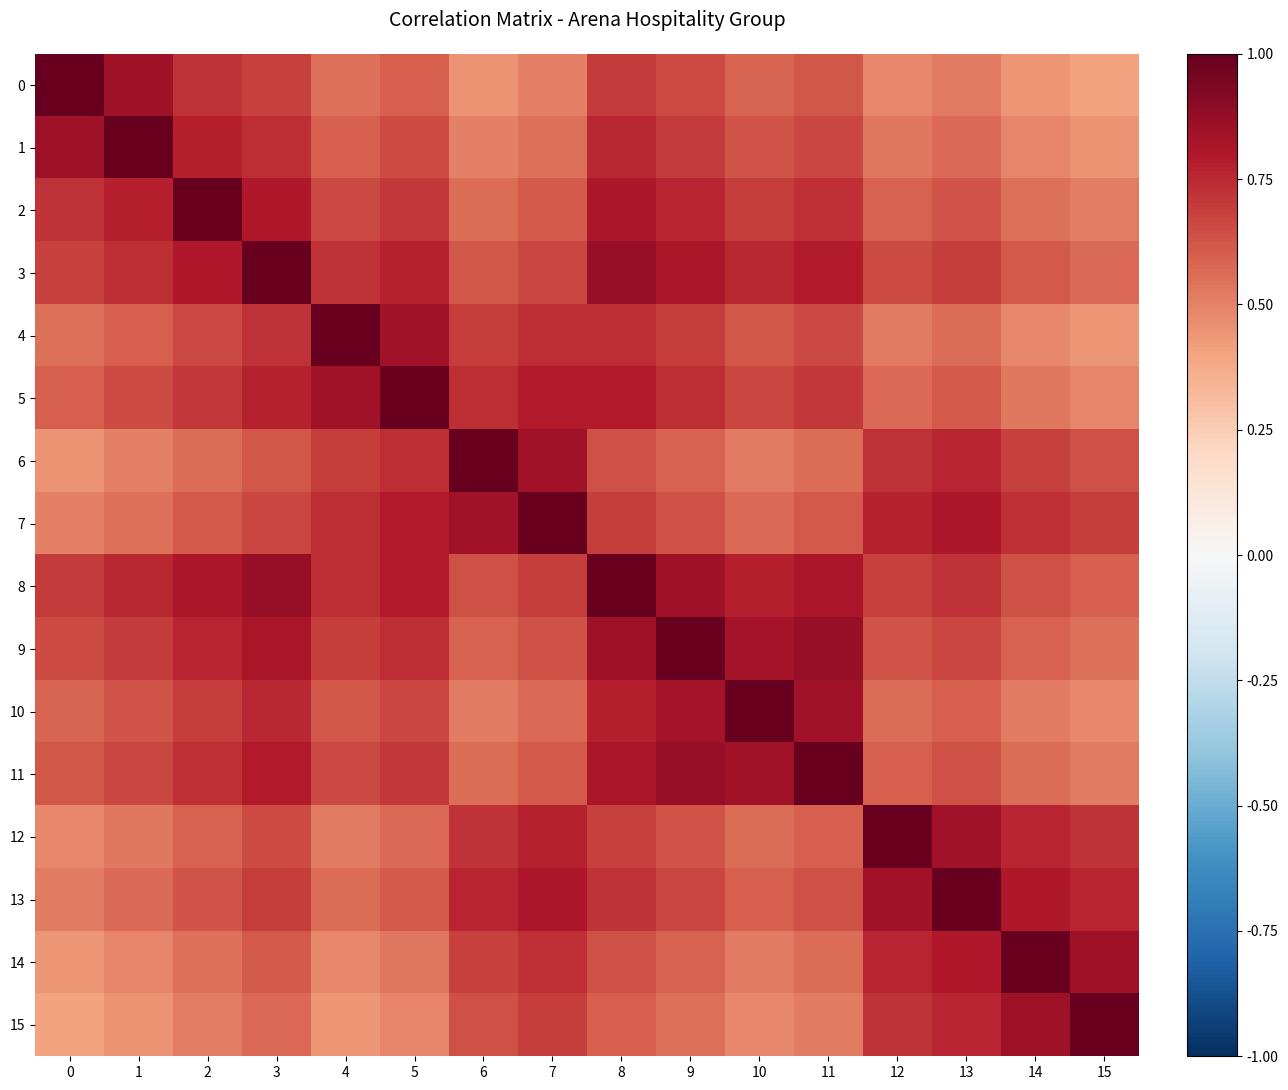

Reading right to left, what are all the values shown in this chart?

0: 15=0.4	14=0.4	13=0.5	12=0.5	11=0.6	10=0.6	9=0.7	8=0.7	7=0.5	6=0.5	5=0.6	4=0.6	3=0.7	2=0.7	1=0.8	0=1.0
1: 15=0.5	14=0.5	13=0.6	12=0.5	11=0.7	10=0.6	9=0.7	8=0.8	7=0.6	6=0.5	5=0.7	4=0.6	3=0.7	2=0.8	1=1.0	0=0.8
2: 15=0.5	14=0.6	13=0.6	12=0.6	11=0.7	10=0.7	9=0.8	8=0.8	7=0.6	6=0.6	5=0.7	4=0.7	3=0.8	2=1.0	1=0.8	0=0.7
3: 15=0.6	14=0.6	13=0.7	12=0.7	11=0.8	10=0.8	9=0.8	8=0.9	7=0.7	6=0.6	5=0.8	4=0.7	3=1.0	2=0.8	1=0.7	0=0.7
4: 15=0.4	14=0.5	13=0.6	12=0.5	11=0.7	10=0.6	9=0.7	8=0.7	7=0.7	6=0.7	5=0.8	4=1.0	3=0.7	2=0.7	1=0.6	0=0.6
5: 15=0.5	14=0.5	13=0.6	12=0.6	11=0.7	10=0.7	9=0.7	8=0.8	7=0.8	6=0.7	5=1.0	4=0.8	3=0.8	2=0.7	1=0.7	0=0.6
6: 15=0.6	14=0.7	13=0.8	12=0.7	11=0.6	10=0.5	9=0.6	8=0.6	7=0.8	6=1.0	5=0.7	4=0.7	3=0.6	2=0.6	1=0.5	0=0.5
7: 15=0.7	14=0.7	13=0.8	12=0.8	11=0.6	10=0.6	9=0.6	8=0.7	7=1.0	6=0.8	5=0.8	4=0.7	3=0.7	2=0.6	1=0.6	0=0.5
8: 15=0.6	14=0.6	13=0.7	12=0.7	11=0.8	10=0.8	9=0.8	8=1.0	7=0.7	6=0.6	5=0.8	4=0.7	3=0.9	2=0.8	1=0.8	0=0.7
9: 15=0.6	14=0.6	13=0.7	12=0.6	11=0.9	10=0.8	9=1.0	8=0.8	7=0.6	6=0.6	5=0.7	4=0.7	3=0.8	2=0.8	1=0.7	0=0.7
10: 15=0.5	14=0.5	13=0.6	12=0.6	11=0.8	10=1.0	9=0.8	8=0.8	7=0.6	6=0.5	5=0.7	4=0.6	3=0.8	2=0.7	1=0.6	0=0.6
11: 15=0.5	14=0.6	13=0.6	12=0.6	11=1.0	10=0.8	9=0.9	8=0.8	7=0.6	6=0.6	5=0.7	4=0.7	3=0.8	2=0.7	1=0.7	0=0.6
12: 15=0.7	14=0.8	13=0.8	12=1.0	11=0.6	10=0.6	9=0.6	8=0.7	7=0.8	6=0.7	5=0.6	4=0.5	3=0.7	2=0.6	1=0.5	0=0.5
13: 15=0.8	14=0.8	13=1.0	12=0.8	11=0.6	10=0.6	9=0.7	8=0.7	7=0.8	6=0.8	5=0.6	4=0.6	3=0.7	2=0.6	1=0.6	0=0.5
14: 15=0.8	14=1.0	13=0.8	12=0.8	11=0.6	10=0.5	9=0.6	8=0.6	7=0.7	6=0.7	5=0.5	4=0.5	3=0.6	2=0.6	1=0.5	0=0.4
15: 15=1.0	14=0.8	13=0.8	12=0.7	11=0.5	10=0.5	9=0.6	8=0.6	7=0.7	6=0.6	5=0.5	4=0.4	3=0.6	2=0.5	1=0.5	0=0.4